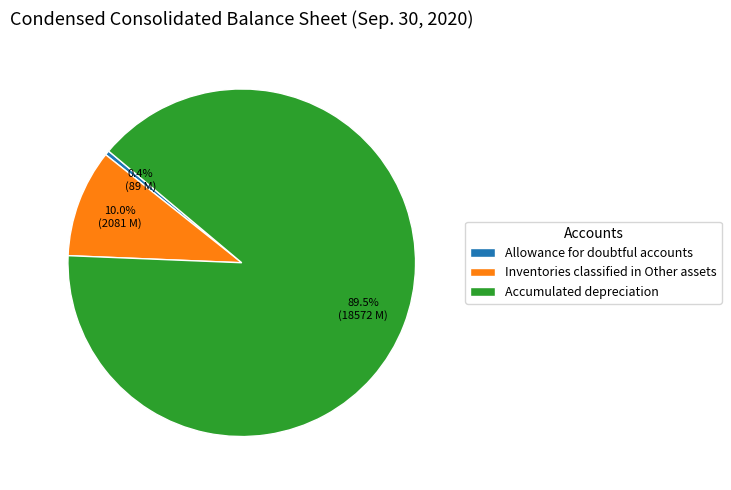

Is Accumulated depreciation the majority of the pie?

Yes